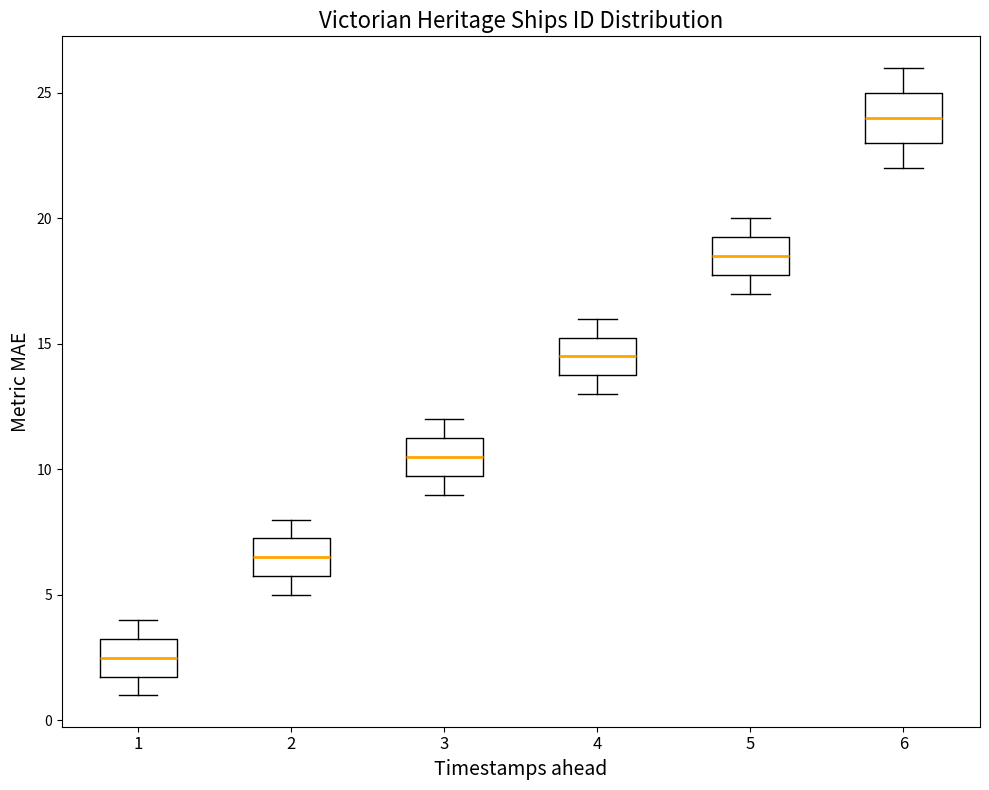

Which box has the highest median line?

6